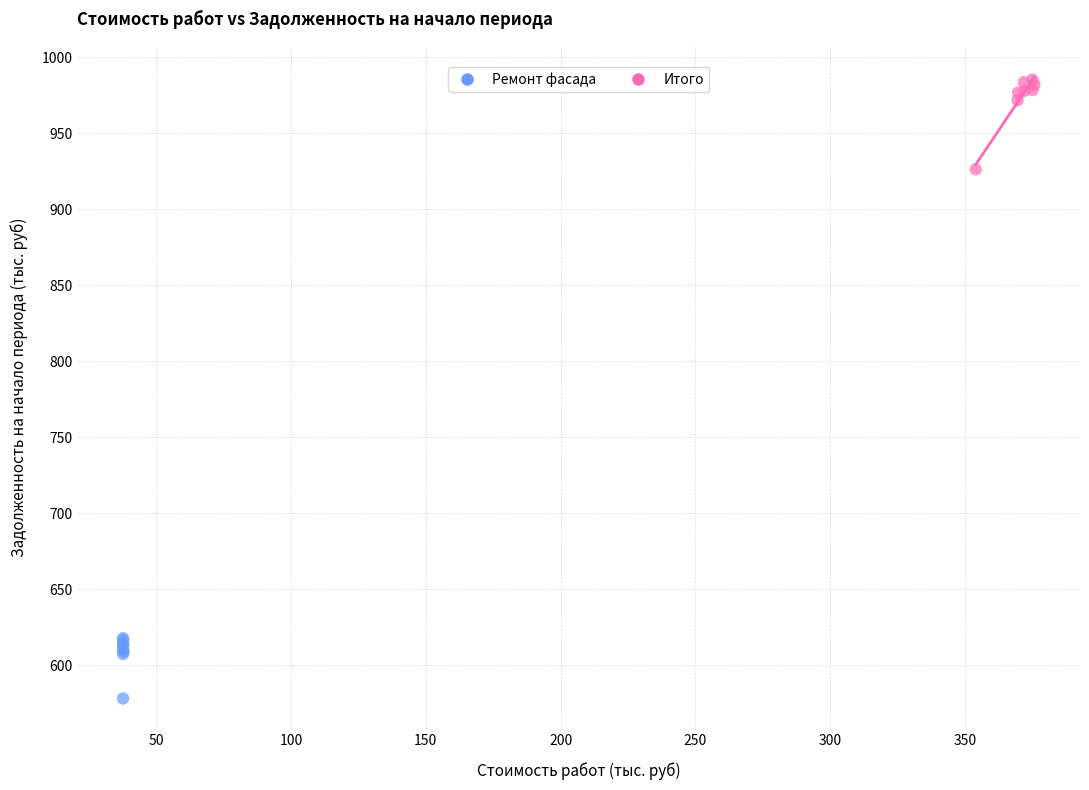

Which series has the largest Y range (max minus min)?

Итого